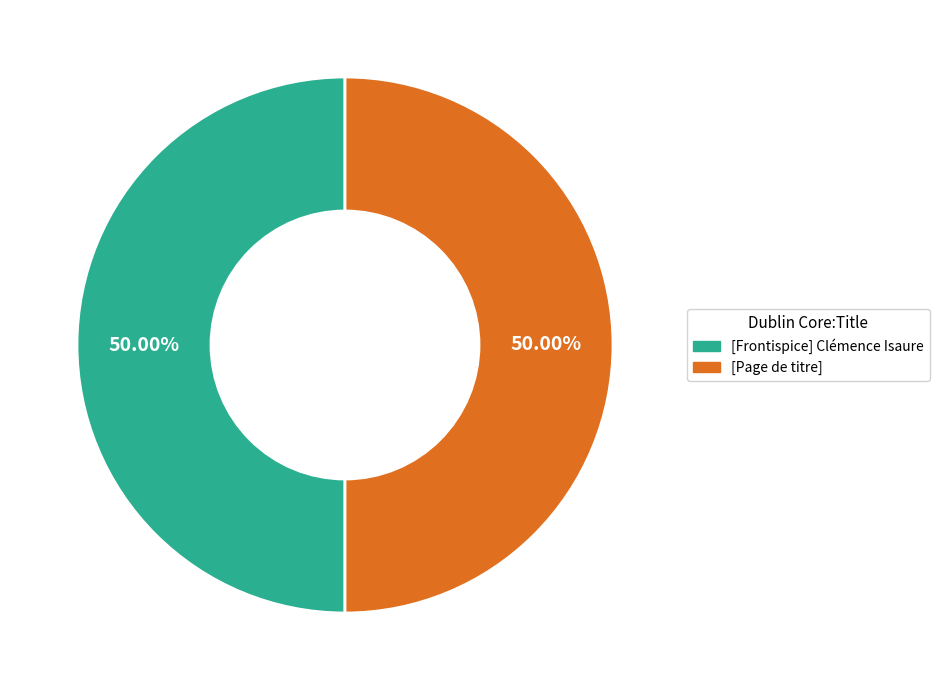

Do [Frontispice] Clémence Isaure and [Page de titre] together represent more than half of the pie?

Yes